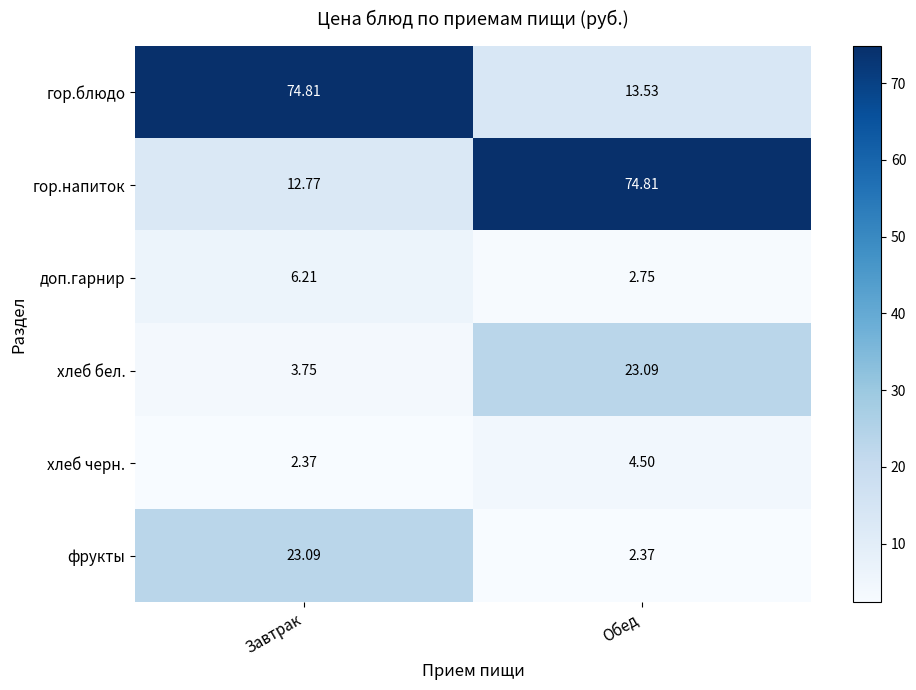

At which label does хлеб черн. reach its peak?

Обед